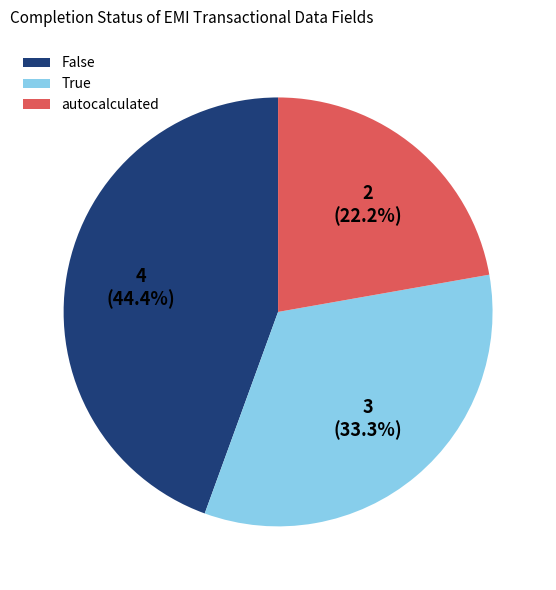

How many slices are in this pie chart?

3